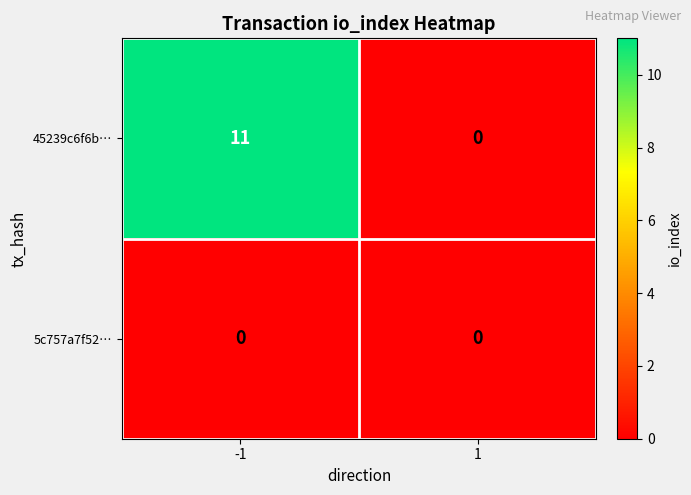

What is the greatest value displayed?

11